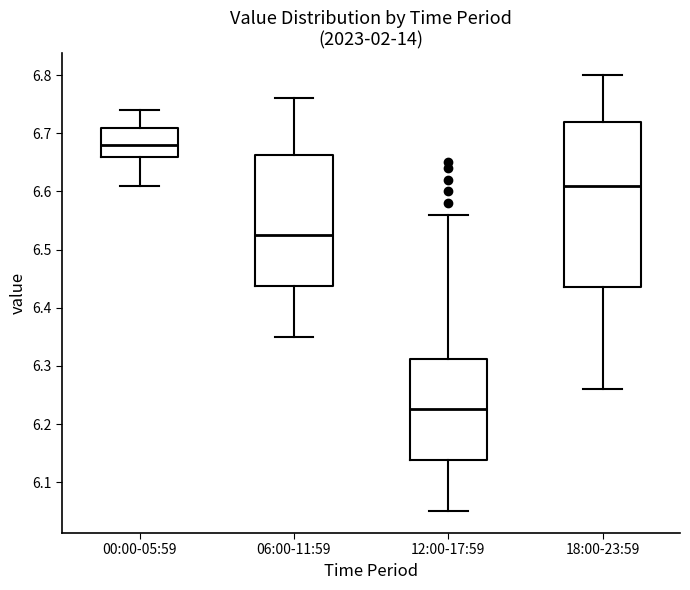

Reading left to right, transcribe this box plot: for each box, give where its median line is, the range the box spans, and where its two whiskers end, as read against the y-axis. The values are not printed on the chart, so give them approximately, as read against the axis.

00:00-05:59: median 6.68, box 6.66 to 6.71, whiskers 6.61 to 6.74
06:00-11:59: median 6.53, box 6.44 to 6.66, whiskers 6.35 to 6.76
12:00-17:59: median 6.23, box 6.14 to 6.31, whiskers 6.05 to 6.56
18:00-23:59: median 6.61, box 6.44 to 6.72, whiskers 6.26 to 6.80